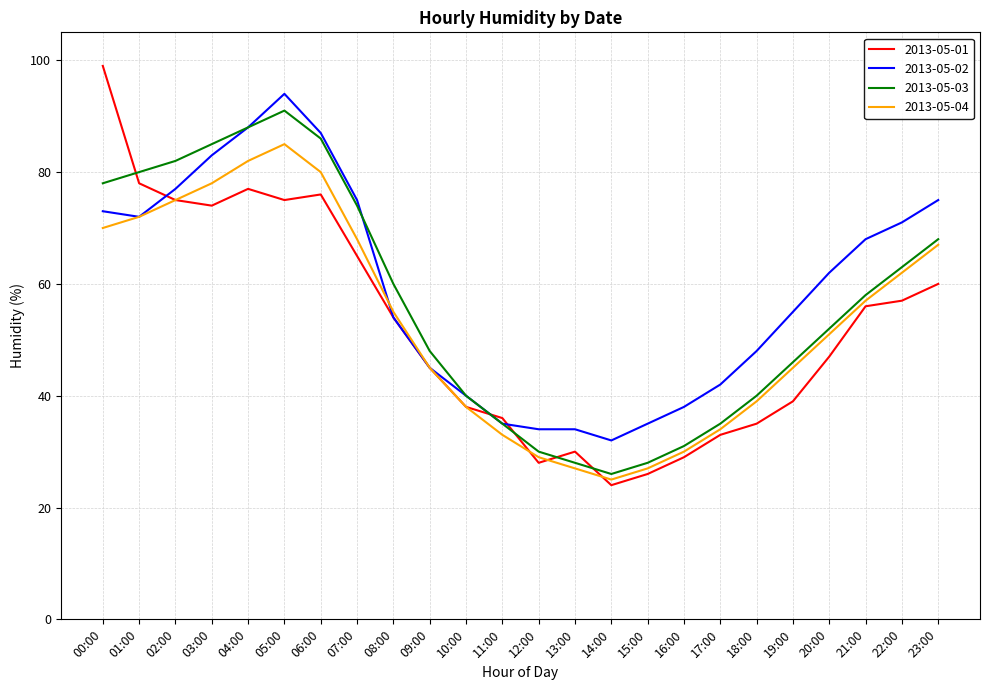

Is it true that 2013-05-02 equals 62 at 20:00?

True